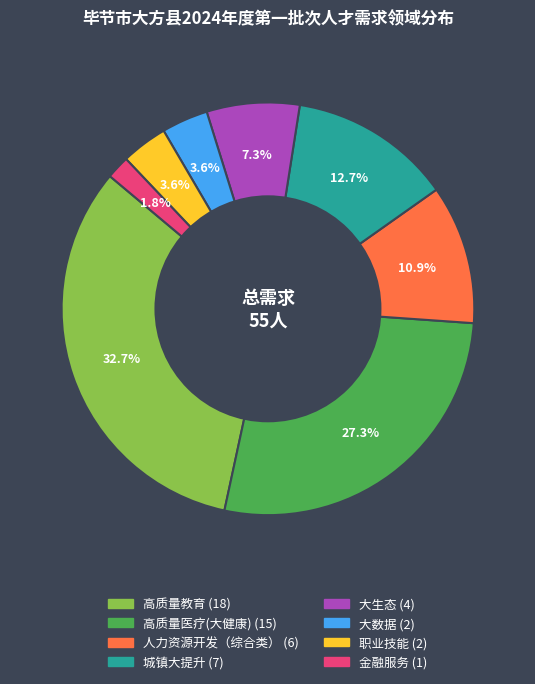

What is the ratio of the value at 职业技能 to the value at 大数据?

1.0